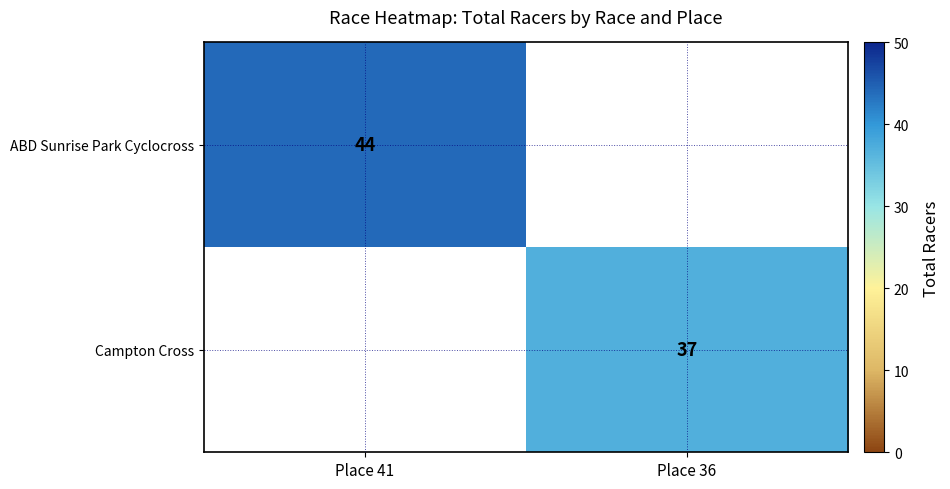

Is it true that Campton Cross equals 37 at Place 36?

True